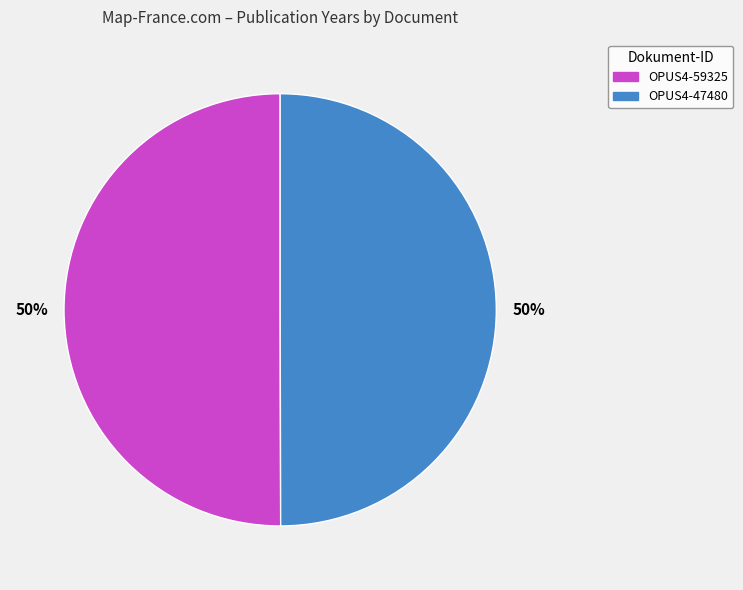

True or false: OPUS4-59325 accounts for 61% of the total.

False